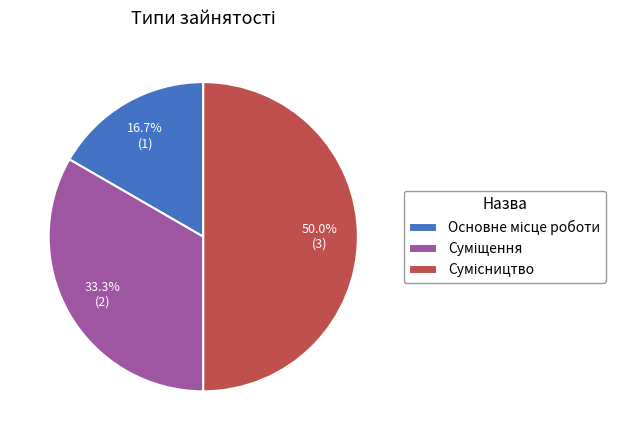

Count the number of slices in the pie.

3